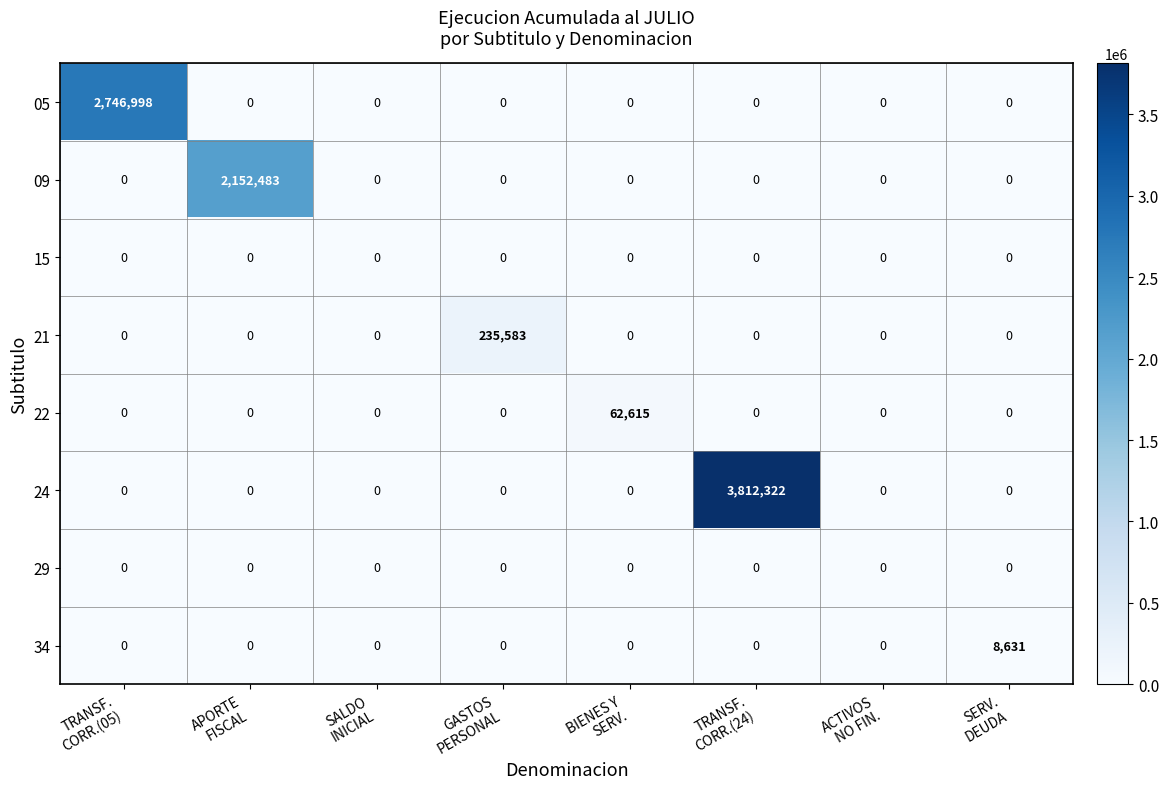

Count the number of categories in the chart.

8